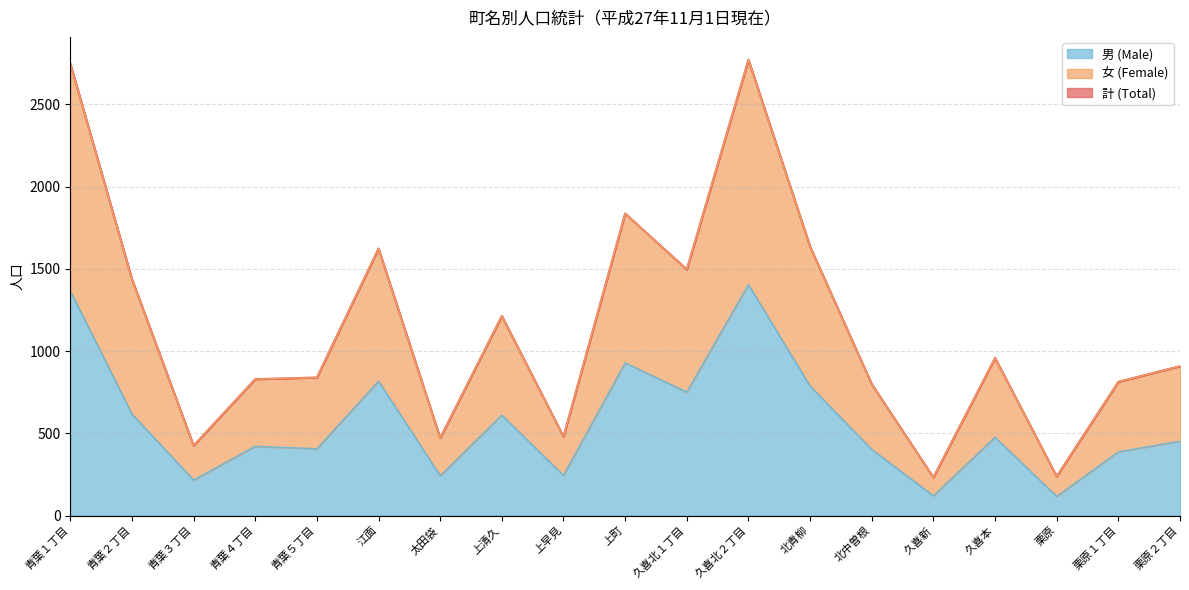

At which category is the sum across all series the highest?

久喜北２丁目